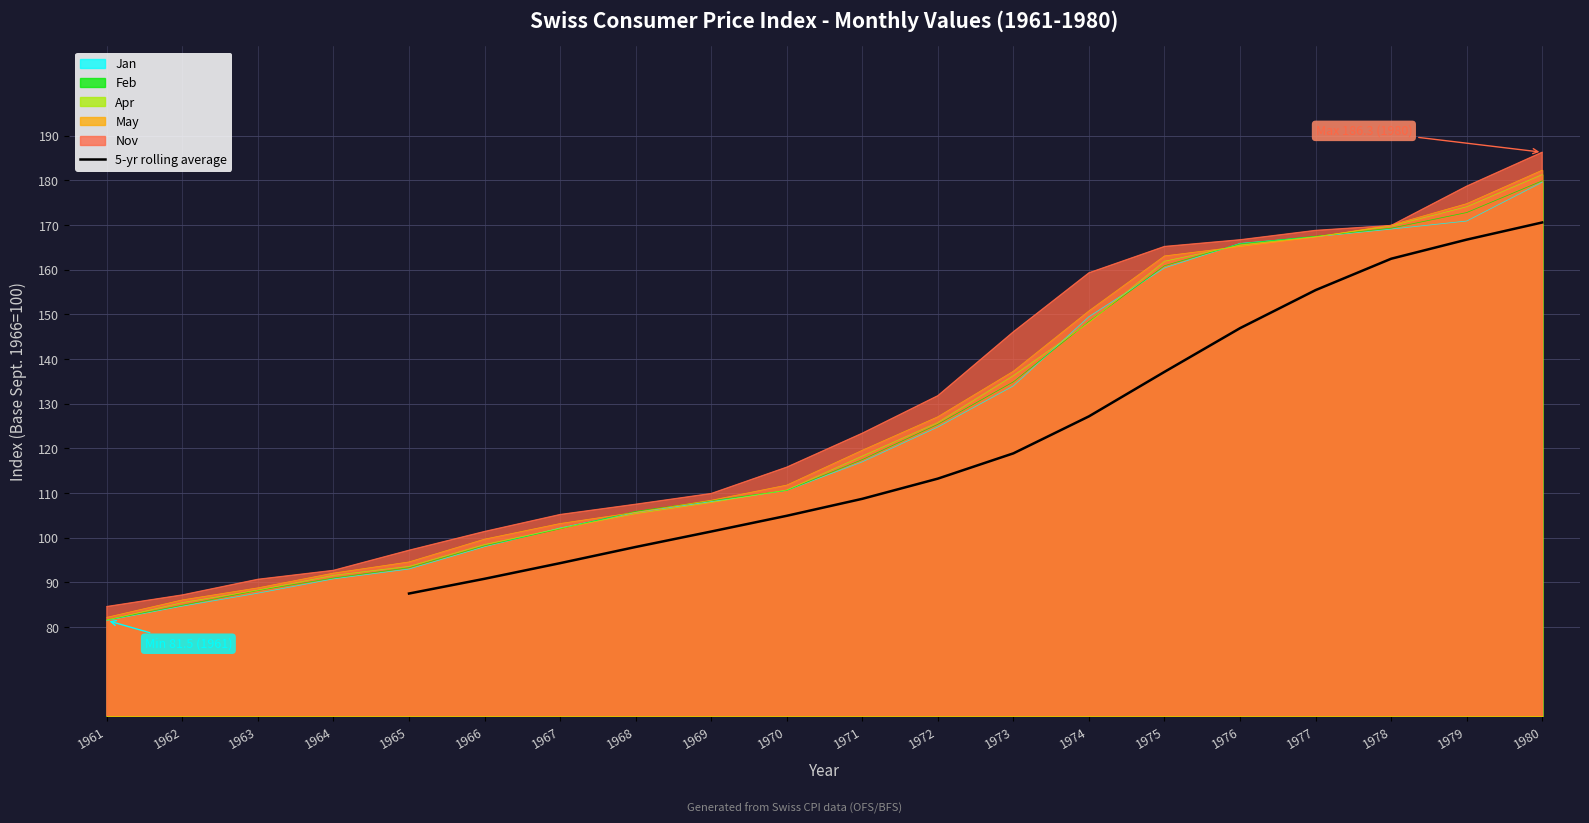

Rank the categories by 5-yr rolling average value from highest to lowest.

1980, 1979, 1978, 1977, 1976, 1975, 1974, 1973, 1972, 1971, 1970, 1969, 1968, 1967, 1966, 1965